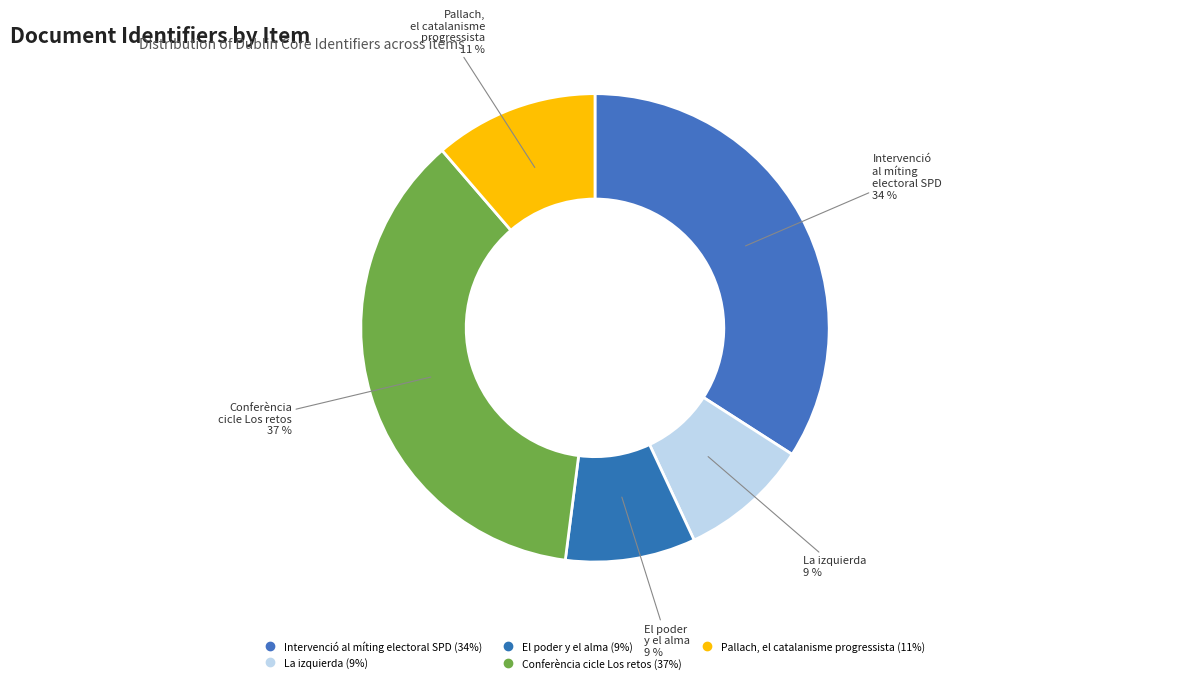

How many slices are in this pie chart?

5